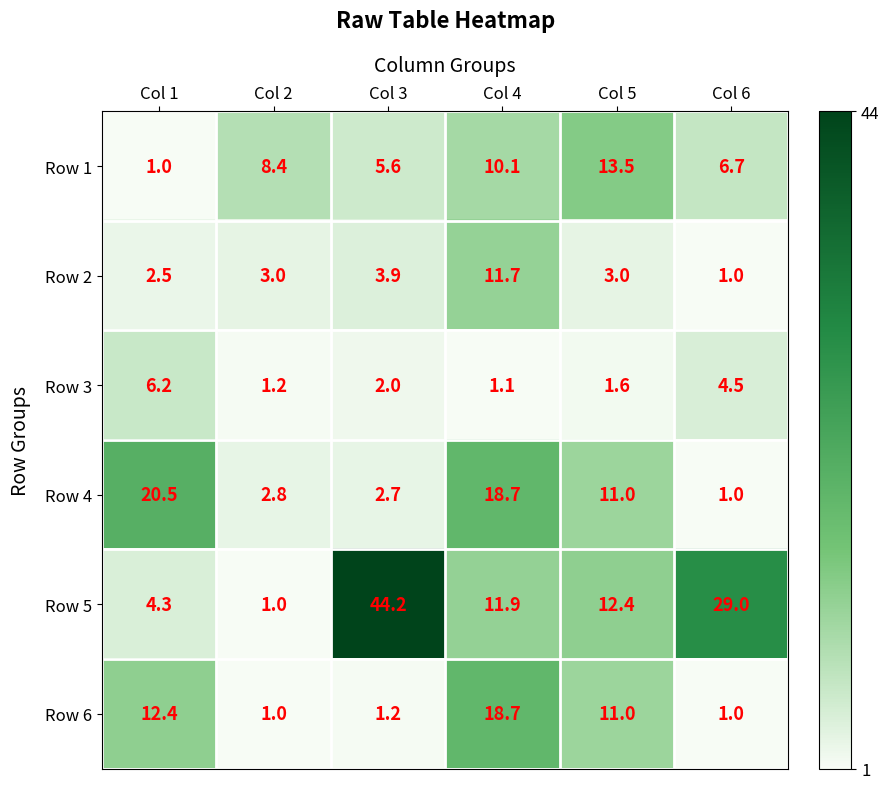

The Row 5 series shows 12.4 at Col 5. True or false?

True